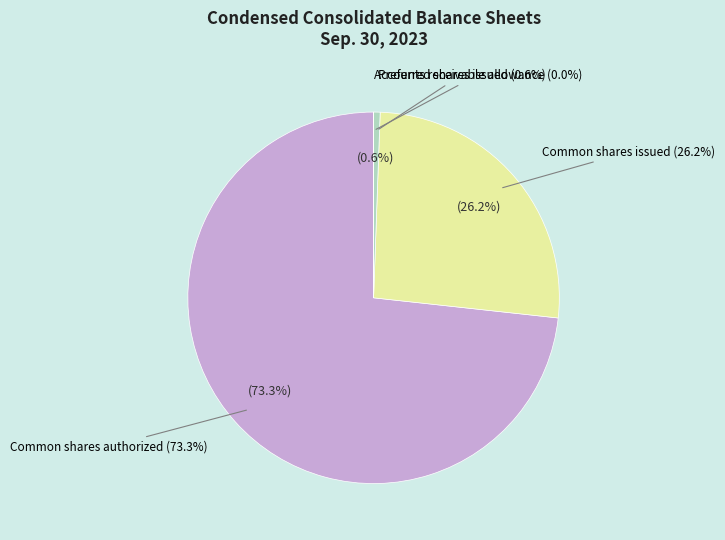

How many slices are in this pie chart?

4